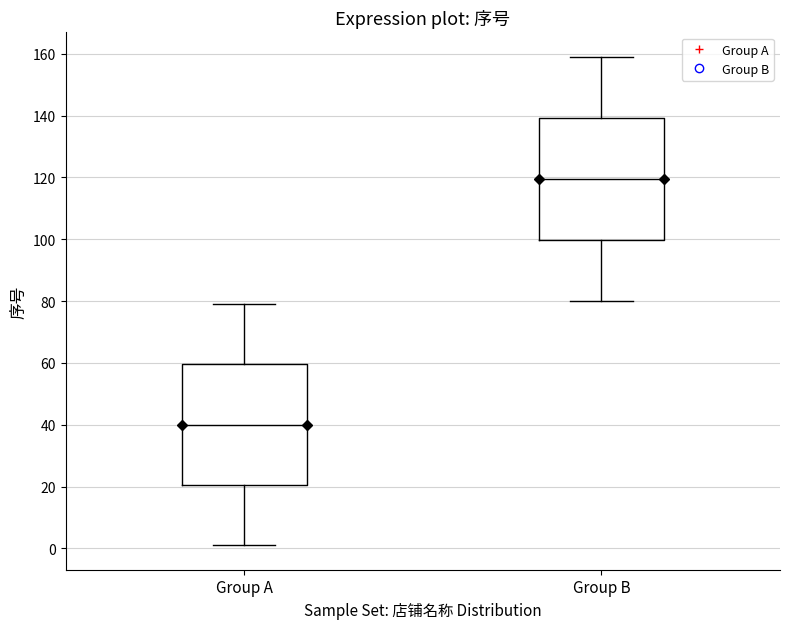

Reading left to right, read every box against the y-axis: the position of its median line, the range the box covers, and the ends of its whiskers. The values are not printed on the chart, so give them approximately, as read against the axis.

Group A: median 40, box 20 to 60, whiskers 2 to 80
Group B: median 120, box 100 to 140, whiskers 80 to 160